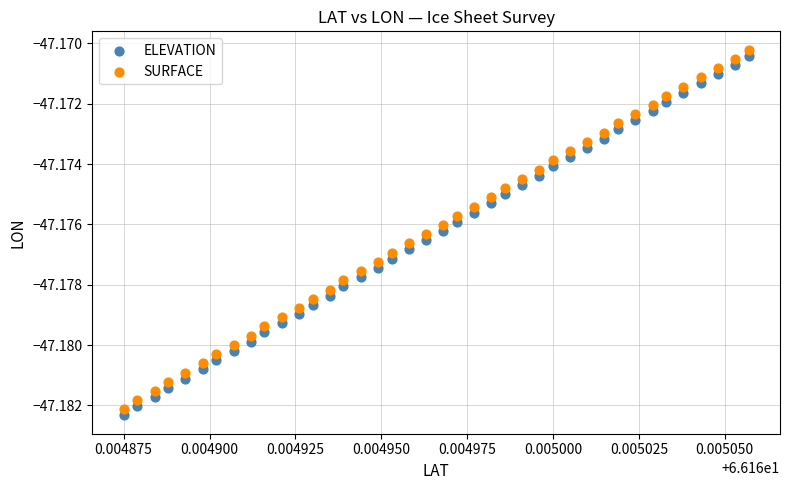

What are all the series names shown in the legend?

ELEVATION, SURFACE